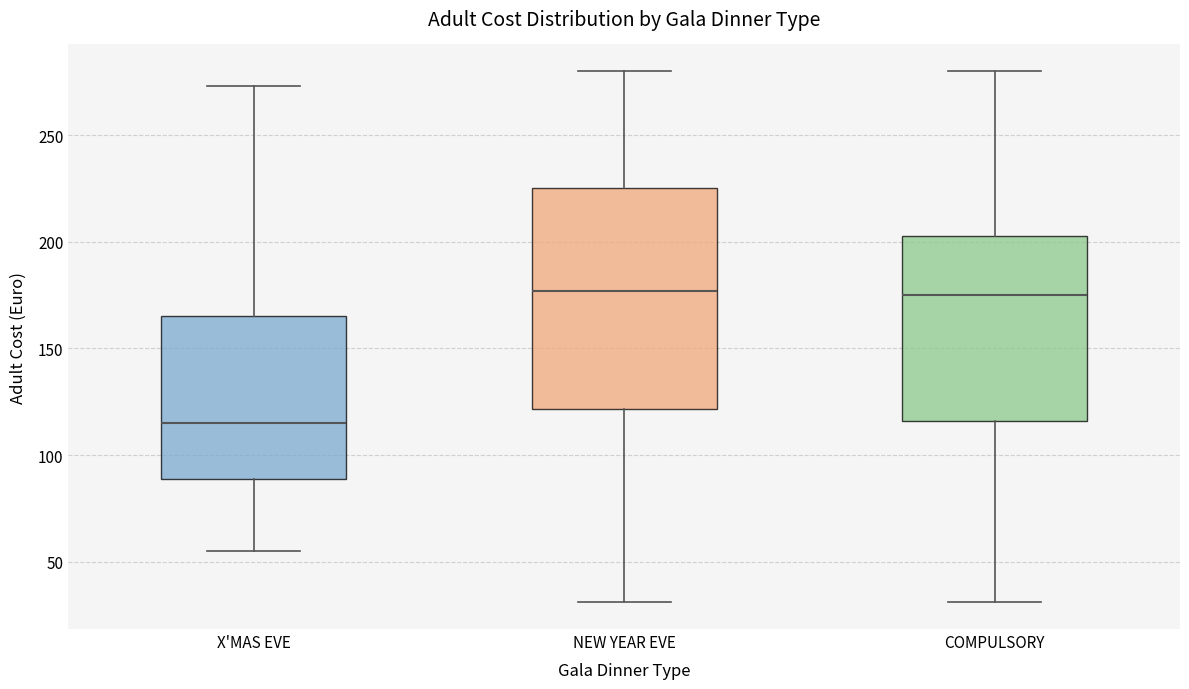

Where is the lower edge of the box for NEW YEAR EVE on the y-axis? The values are not printed on the chart, so give them approximately, as read against the axis.

120